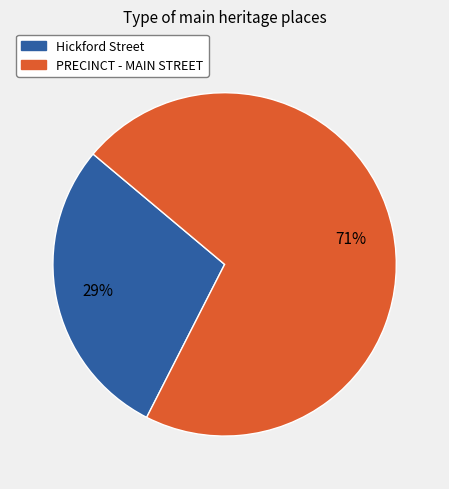

To the nearest percent, what is the combined percentage of Hickford Street and PRECINCT - MAIN STREET?

100%